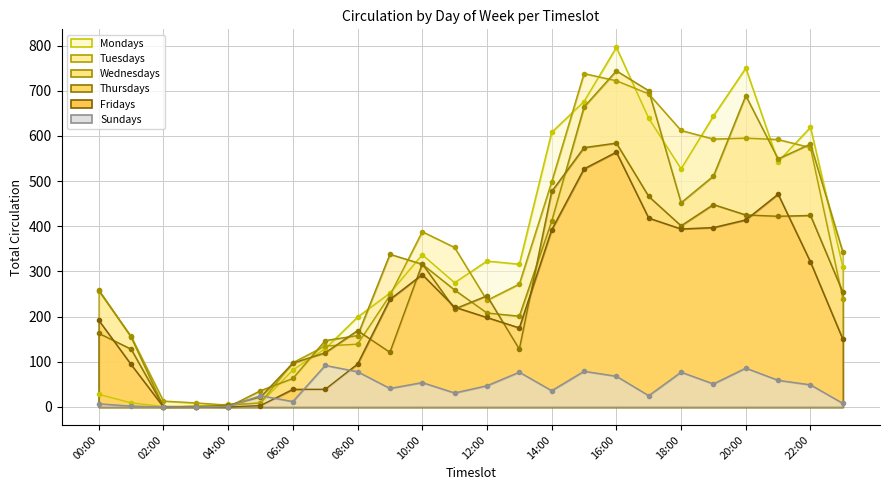

The Sundays series shows 25 at 17:00. True or false?

True